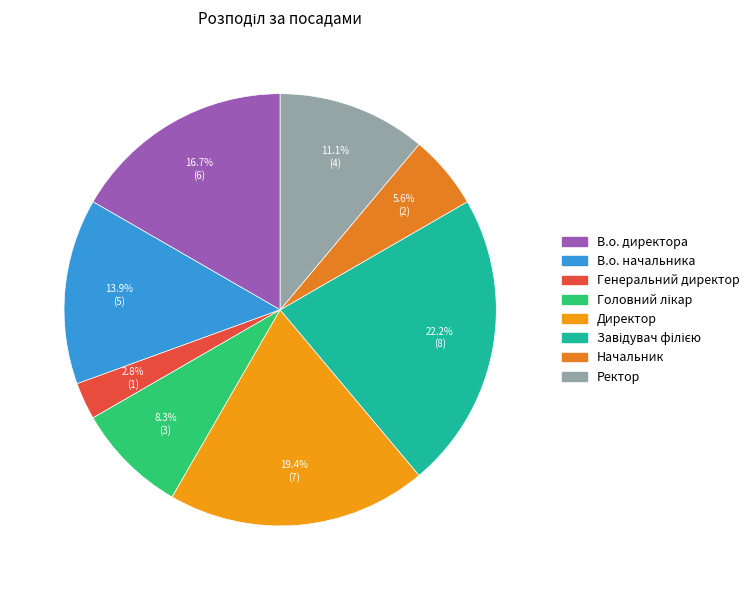

Which category has the biggest portion of the pie?

Завідувач філією